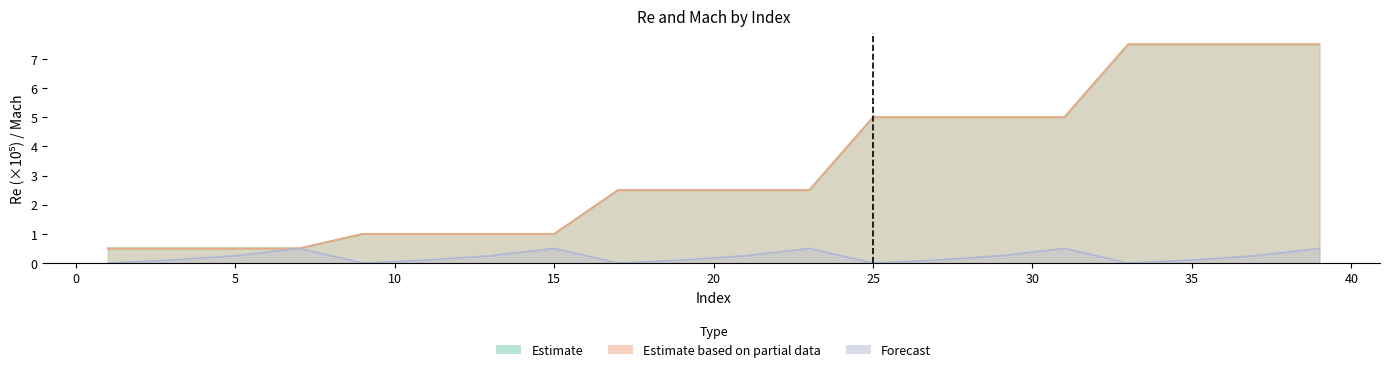

True or false: Mach_JavaFoil has a value of 0.2 at 17.

False